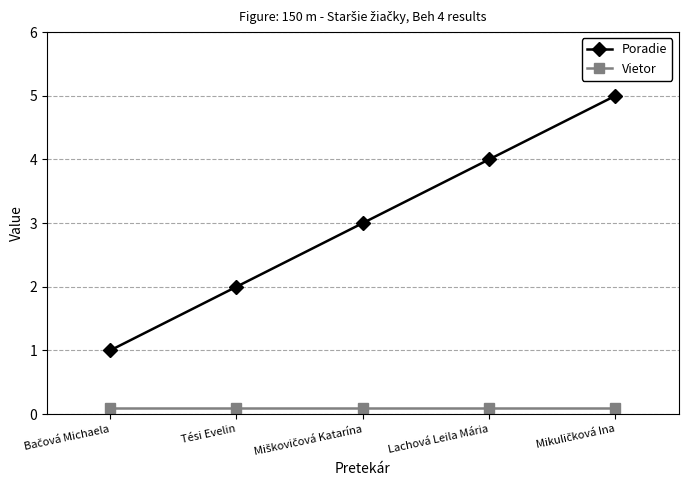

True or false: Poradie has more than 1 interior local peaks.

False